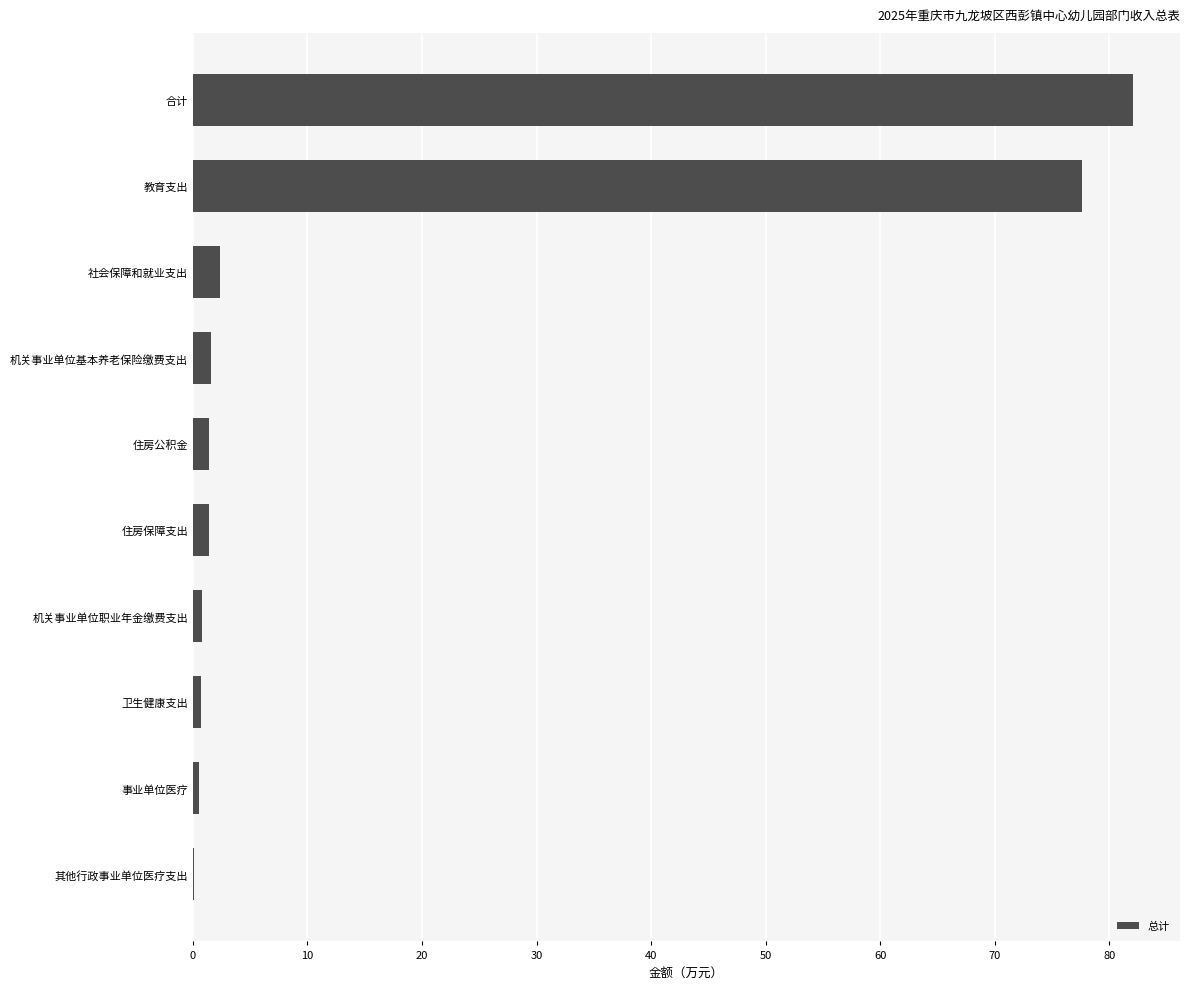

Which category has the highest value across all series?

合计